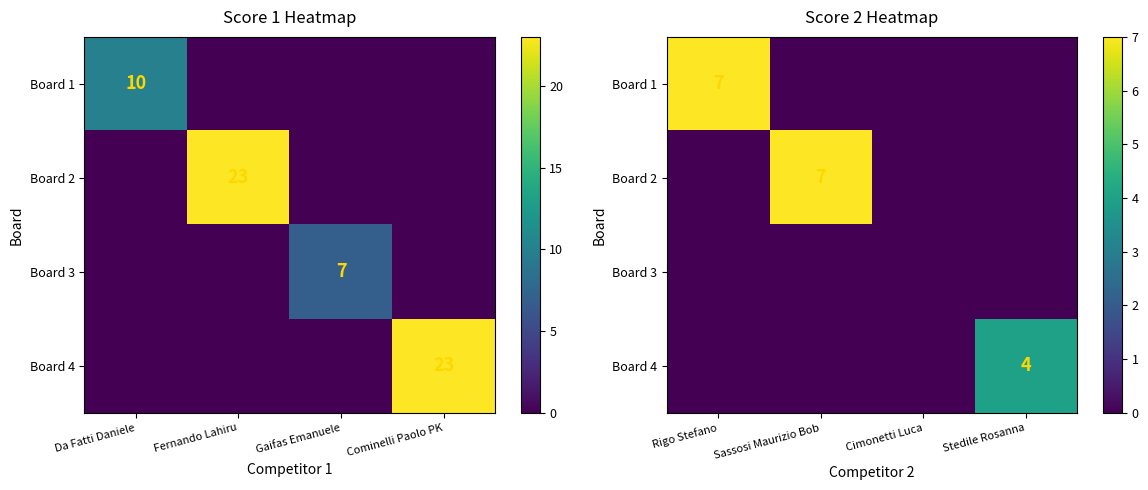

What is the highest value of the Board 1 series?

7